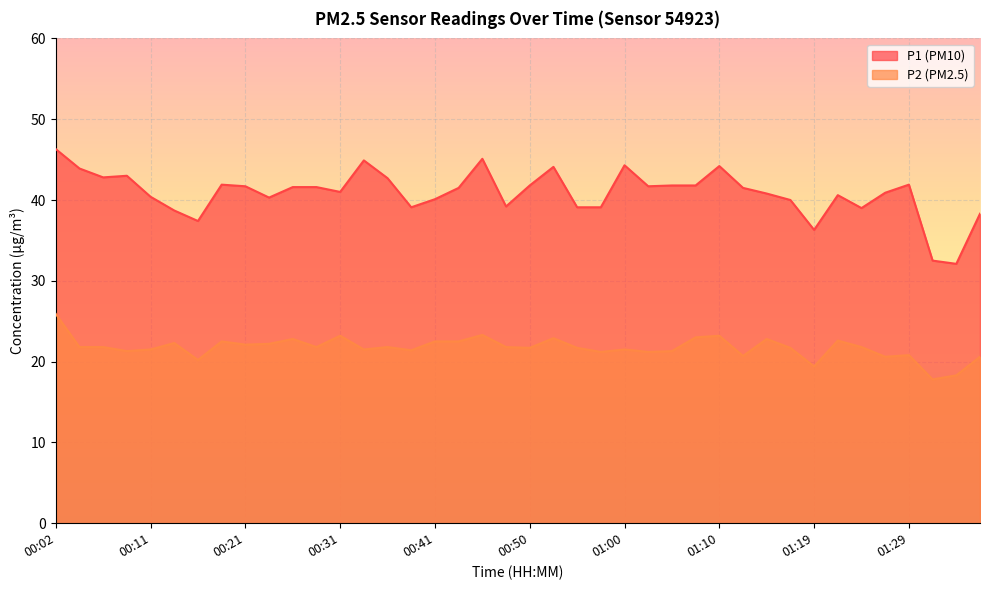

Reading right to left, what are all the values shown in this chart?

P1: 01:36=38.3	01:34=32.1	01:32=32.5	01:29=41.9	01:27=40.9	01:24=39.0	01:22=40.6	01:19=36.3	01:17=40.0	01:15=40.8	01:12=41.5	01:10=44.2	01:07=41.8	01:05=41.8	01:02=41.7	01:00=44.3	00:58=39.1	00:55=39.1	00:53=44.1	00:50=41.8	00:48=39.2	00:45=45.1	00:43=41.5	00:41=40.1	00:38=39.1	00:36=42.7	00:33=44.9	00:31=41.0	00:28=41.6	00:26=41.6	00:24=40.3	00:21=41.7	00:19=41.9	00:16=37.4	00:14=38.7	00:11=40.4	00:09=43.0	00:06=42.8	00:04=43.9	00:02=46.3
P2: 01:36=20.6	01:34=18.3	01:32=17.8	01:29=20.8	01:27=20.6	01:24=21.8	01:22=22.6	01:19=19.4	01:17=21.7	01:15=22.8	01:12=20.7	01:10=23.2	01:07=23.0	01:05=21.3	01:02=21.2	01:00=21.5	00:58=21.2	00:55=21.7	00:53=22.9	00:50=21.7	00:48=21.8	00:45=23.3	00:43=22.5	00:41=22.5	00:38=21.4	00:36=21.8	00:33=21.5	00:31=23.2	00:28=21.8	00:26=22.8	00:24=22.2	00:21=22.1	00:19=22.5	00:16=20.2	00:14=22.3	00:11=21.5	00:09=21.3	00:06=21.8	00:04=21.8	00:02=25.9